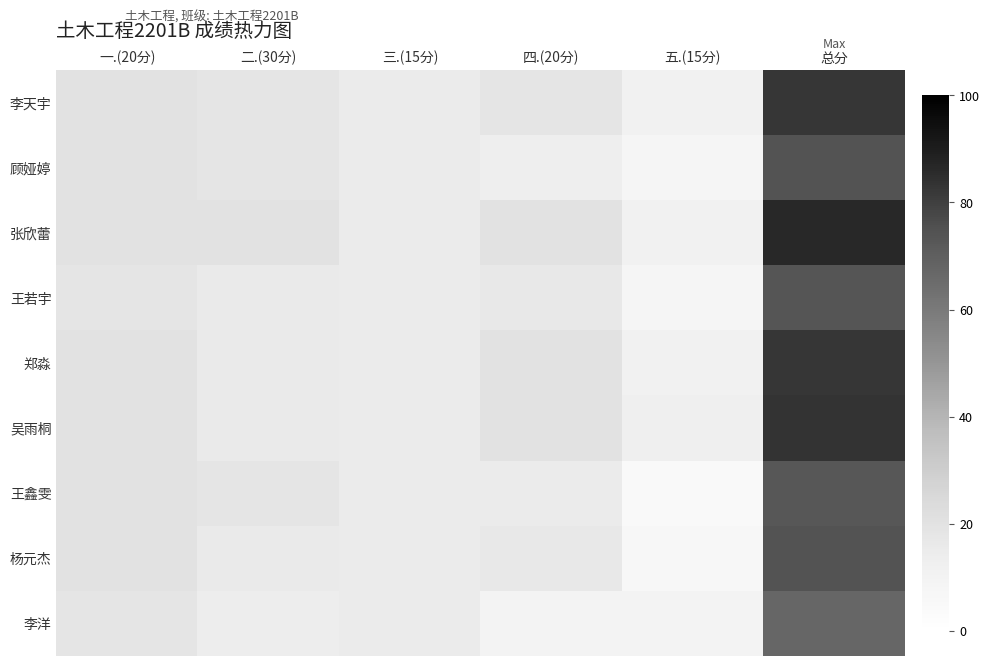

Between 五.(15分) and 三.(15分), which is larger?

三.(15分)